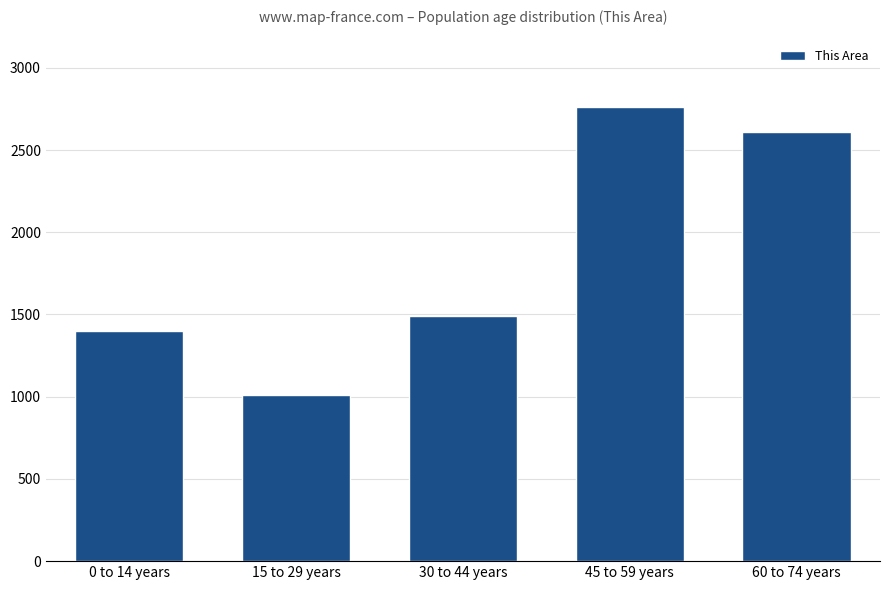

At which category does the chart reach its peak across all series?

45 to 59 years